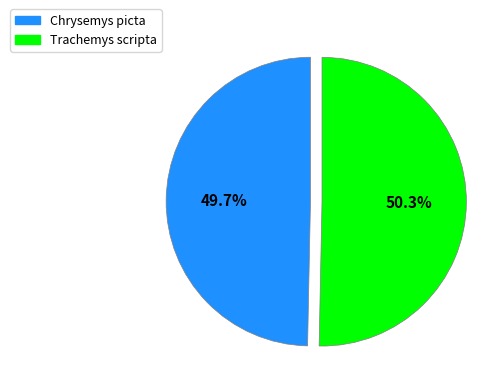

How many slices are in this pie chart?

2